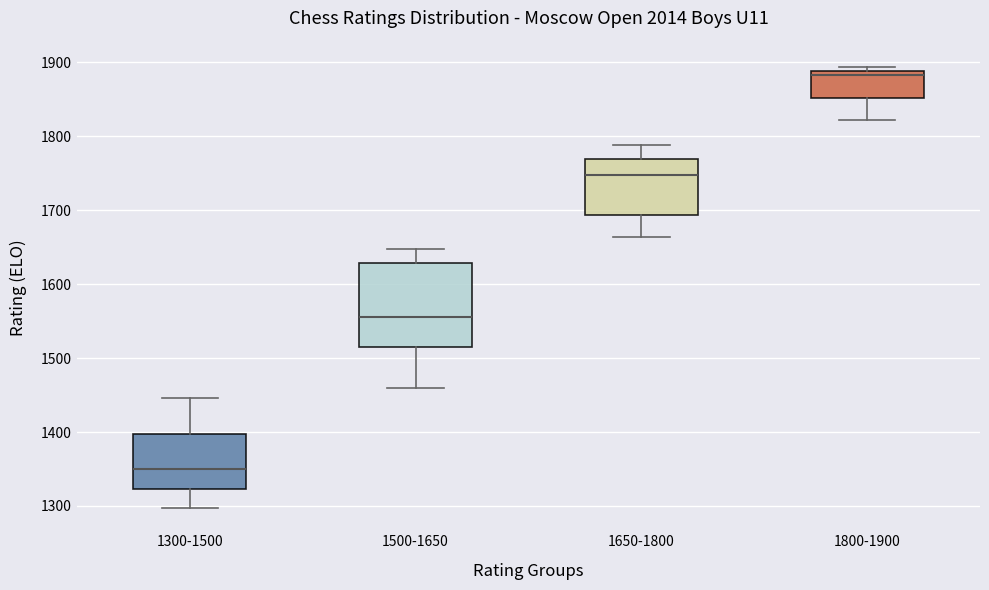

Which box's median line is the lowest?

1300-1500